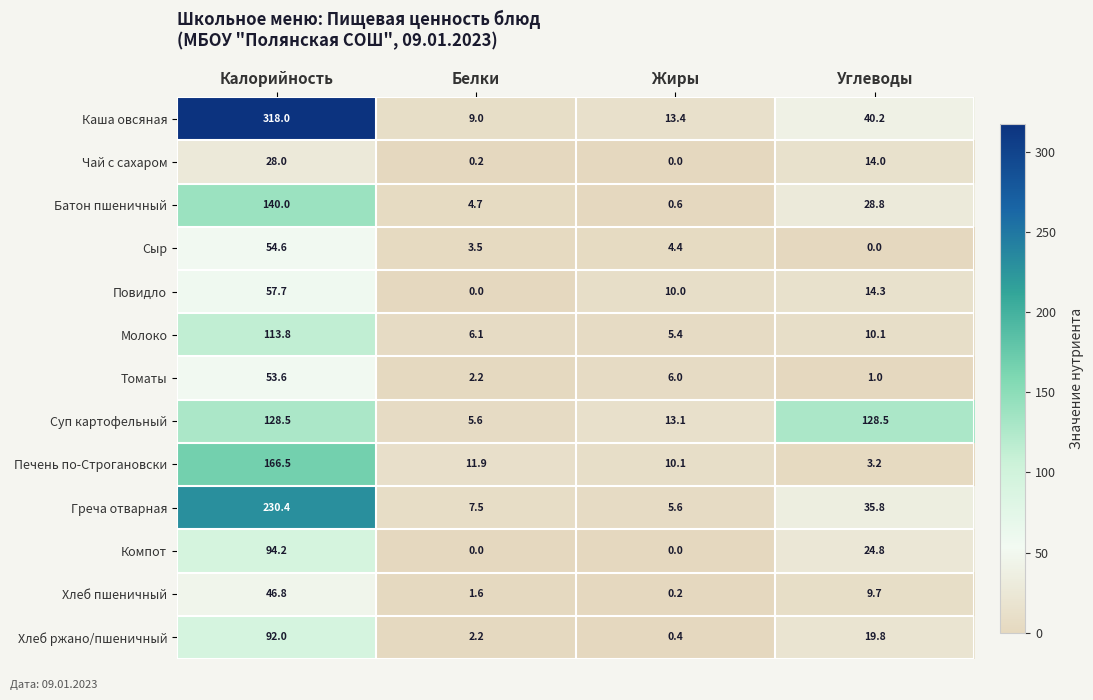

Is it true that Хлеб ржано/пшеничный equals 27.9 at Углеводы?

False